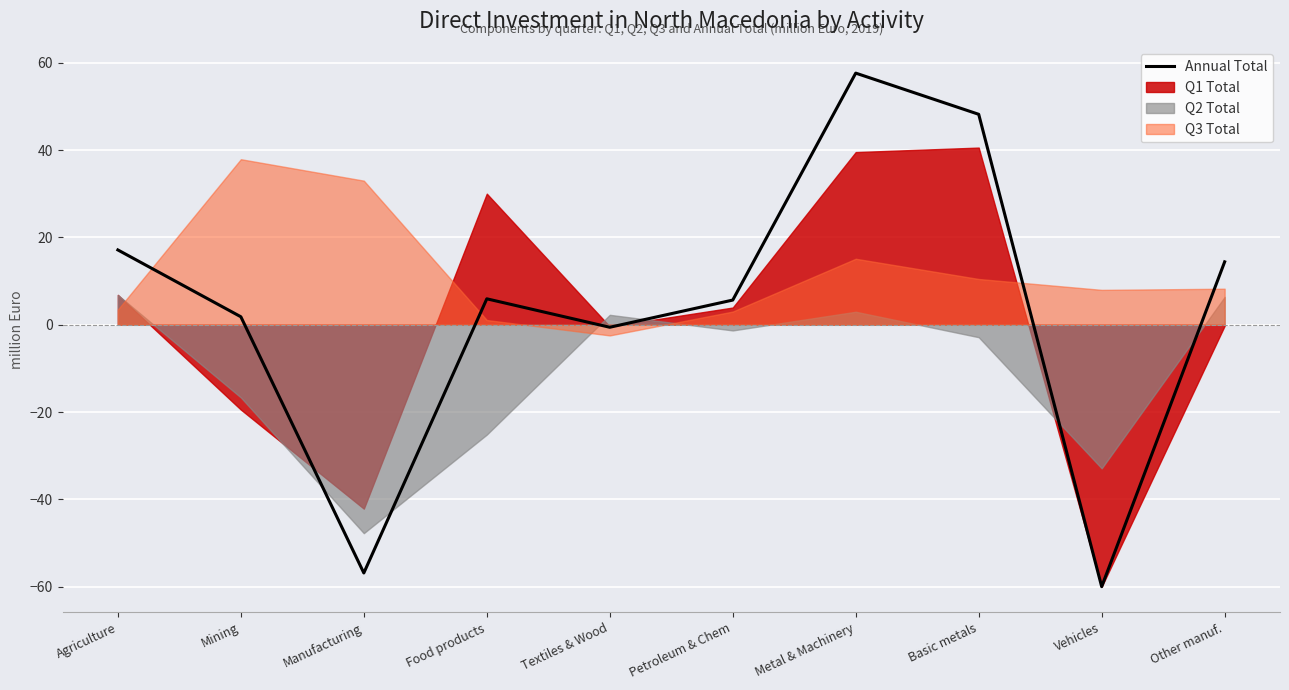

What is the change in value from Manufacturing to Basic metals?

+105.1